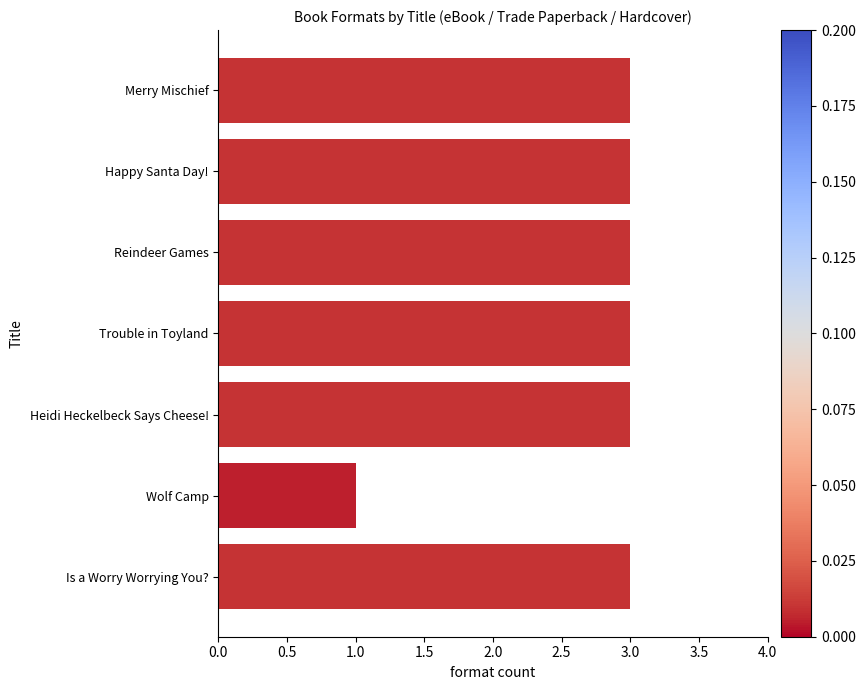

Reading top to bottom, transcribe all the data shown in this chart.

Merry Mischief=3	Happy Santa Day!=3	Reindeer Games=3	Trouble in Toyland=3	Heidi Heckelbeck Says Cheese!=3	Wolf Camp=1	Is a Worry Worrying You?=3